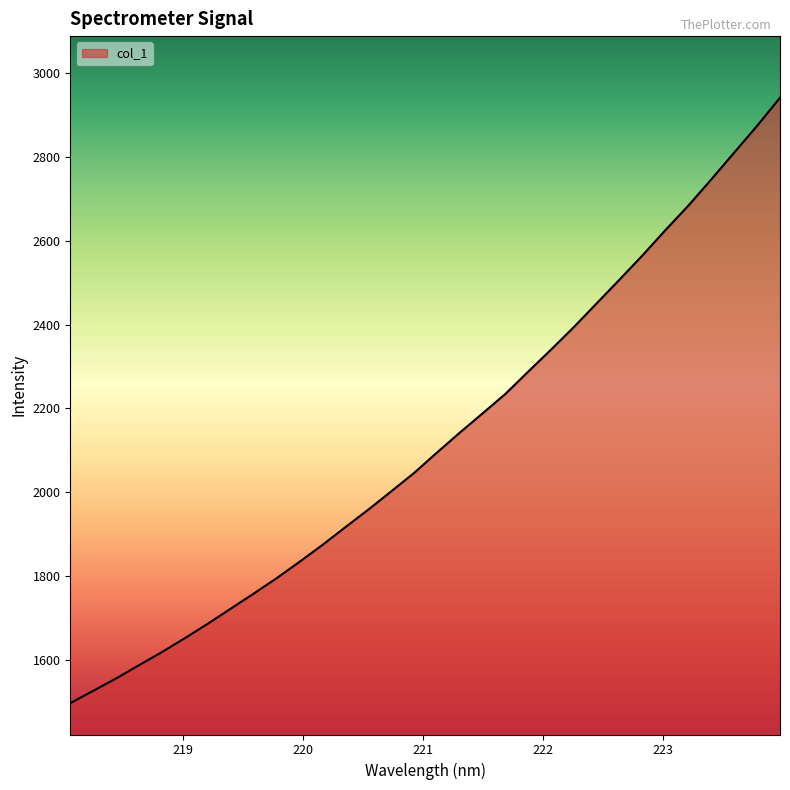

How many lines are shown in the chart?

1